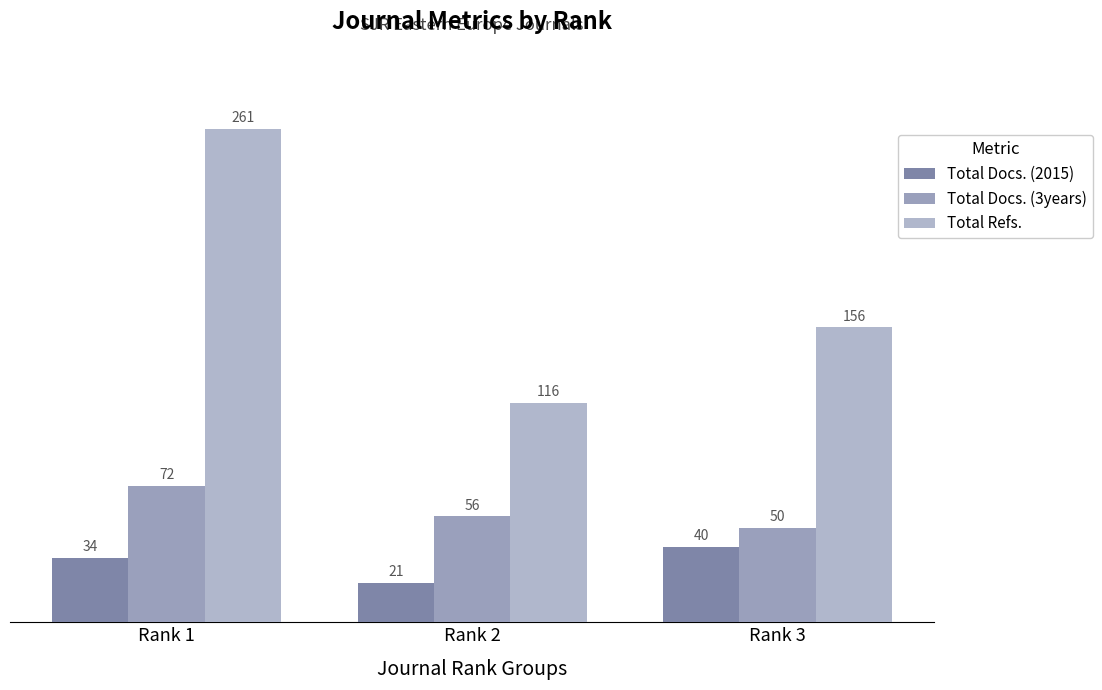

What is the maximum value shown in the chart?

261